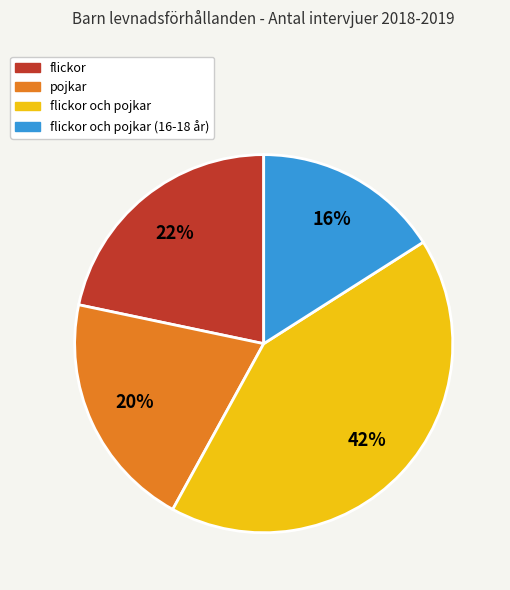

Does any single category account for the majority?

No